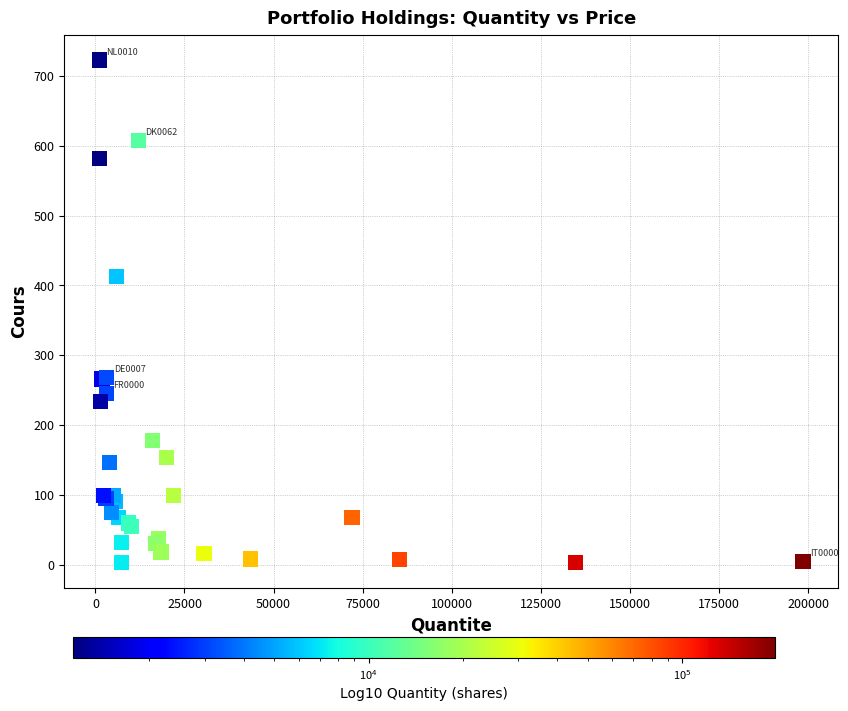

What Y value in the scatter plot is closest to 362?

413.2